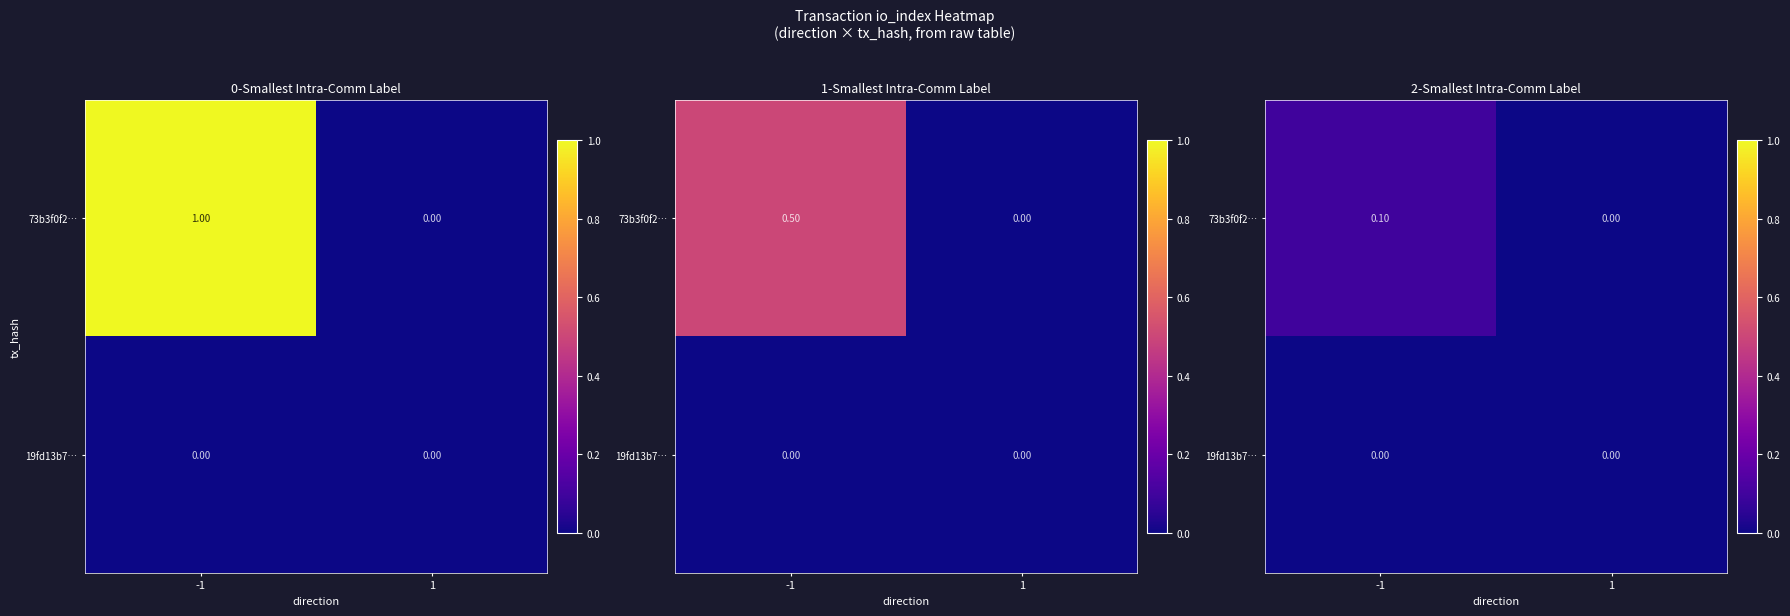

At which label does 73b3f0f2… reach its peak?

-1